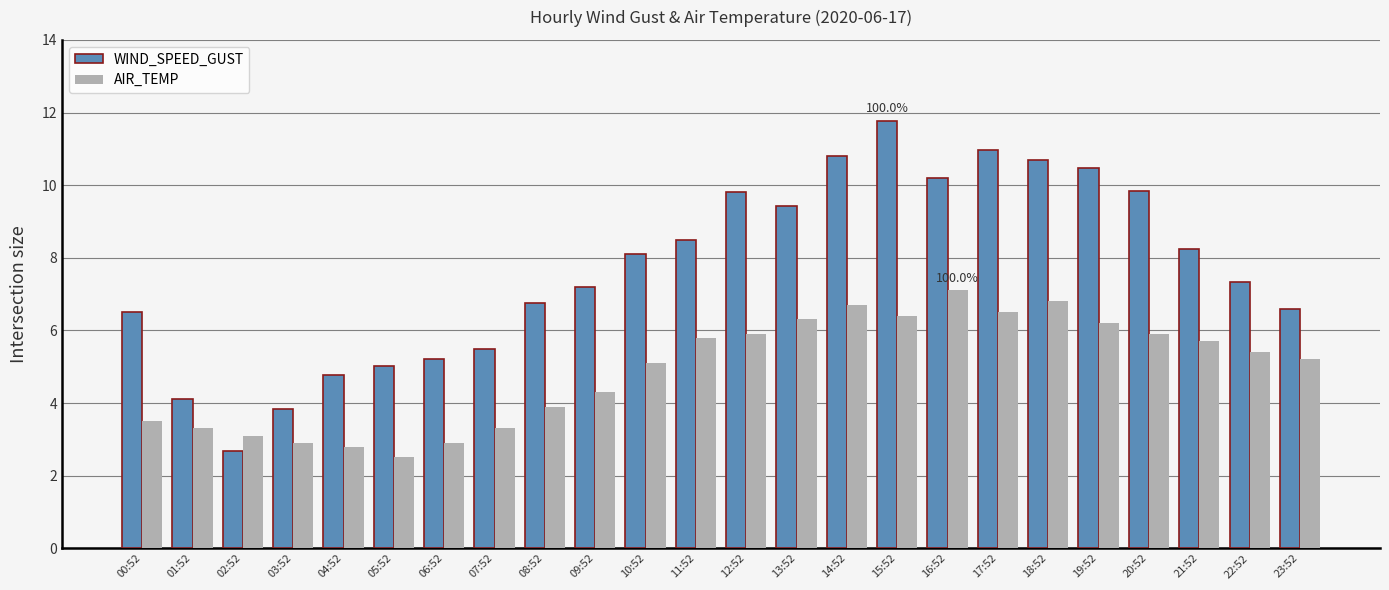

True or false: WIND_SPEED_GUST has a value of 11.1 at 21:52.

False